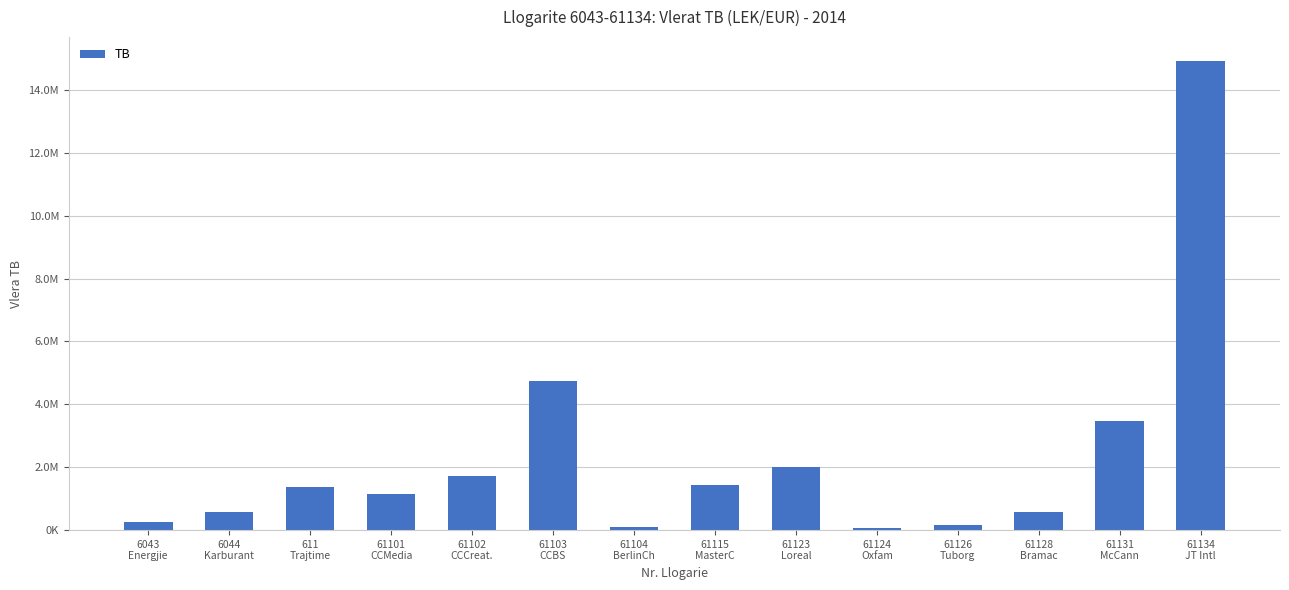

Where does the data first go above 1366068?

611
Trajtime